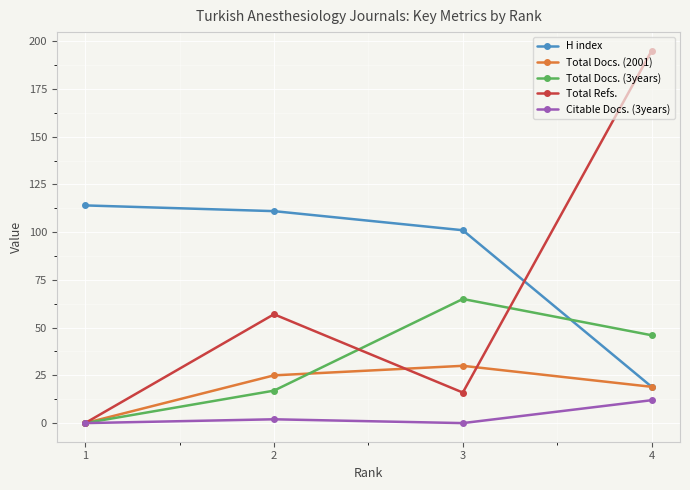

What is the total value across all series at 3?

212